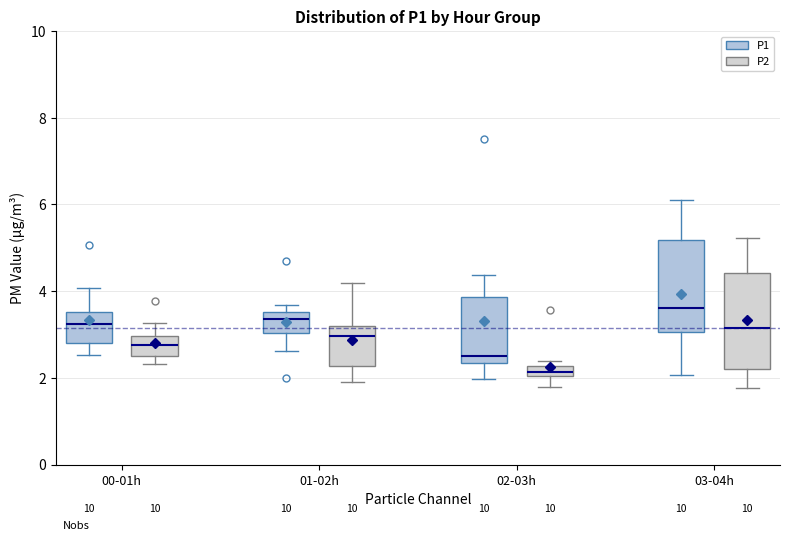

Which box's median line is the lowest?

02-03h (P2)